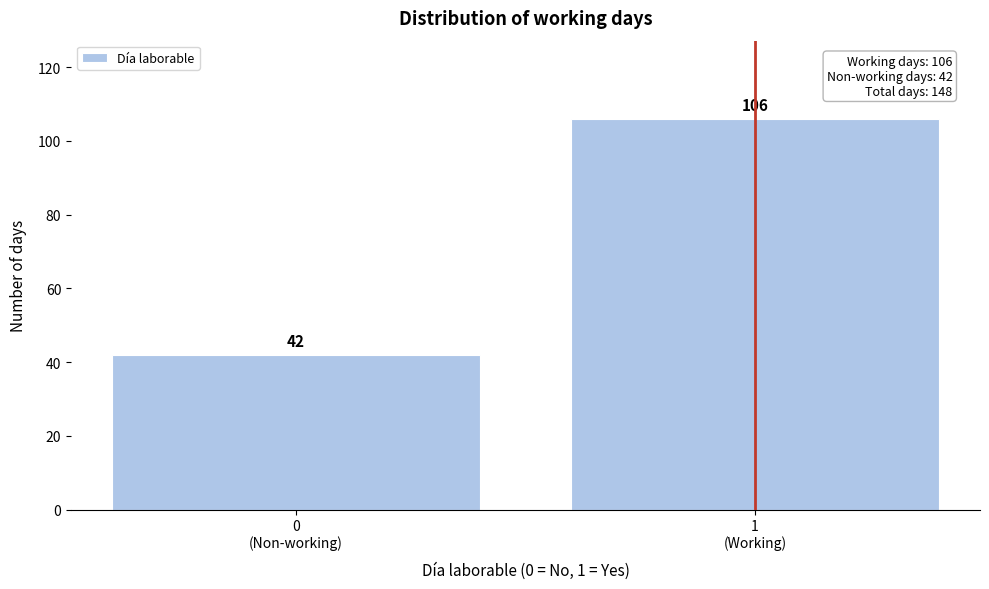

Reading right to left, extract all data points from this chart.

106	42